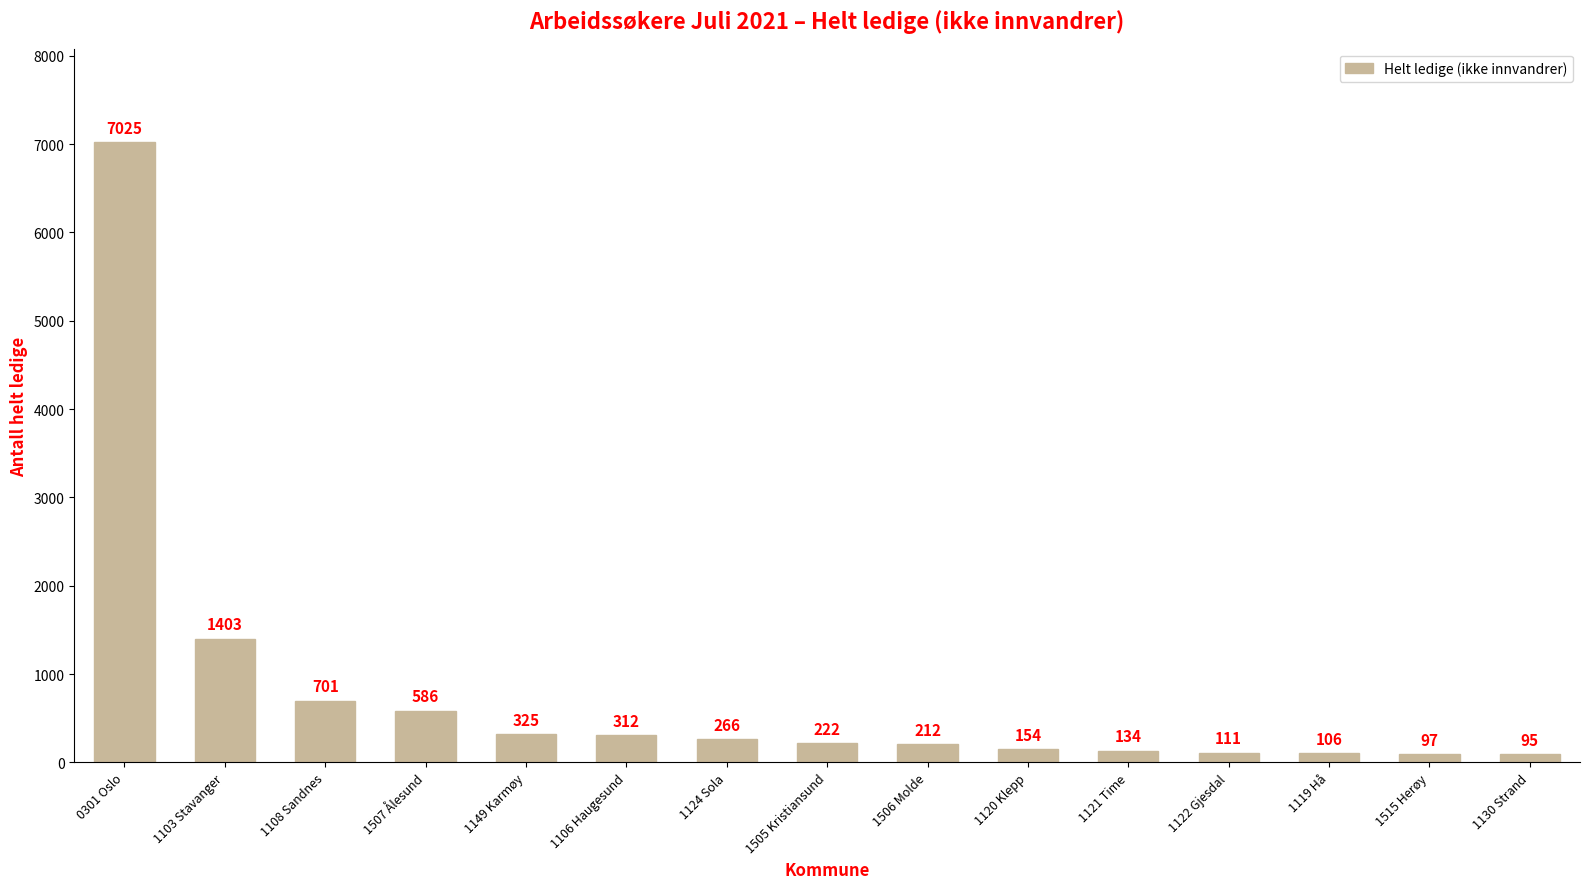

List the labels in order of value, smallest first.

1130 Strand, 1515 Herøy, 1119 Hå, 1122 Gjesdal, 1121 Time, 1120 Klepp, 1506 Molde, 1505 Kristiansund, 1124 Sola, 1106 Haugesund, 1149 Karmøy, 1507 Ålesund, 1108 Sandnes, 1103 Stavanger, 0301 Oslo